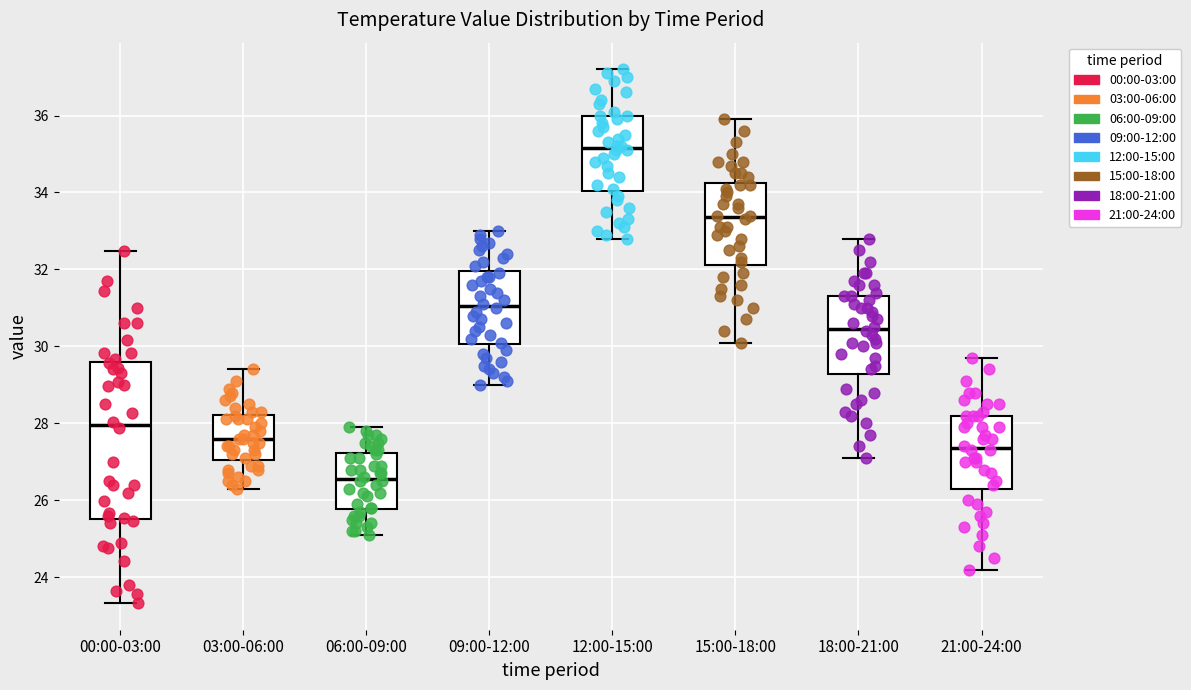

Reading left to right, read every box against the y-axis: the position of its median line, the range the box covers, and the ends of its whiskers. The values are not printed on the chart, so give them approximately, as read against the axis.

00:00-03:00: median 28.0, box 25.6 to 29.6, whiskers 23.4 to 32.4
03:00-06:00: median 27.6, box 27.0 to 28.2, whiskers 26.4 to 29.4
06:00-09:00: median 26.6, box 25.8 to 27.2, whiskers 25.2 to 28.0
09:00-12:00: median 31.0, box 30.0 to 32.0, whiskers 29.0 to 33.0
12:00-15:00: median 35.2, box 34.0 to 36.0, whiskers 32.8 to 37.2
15:00-18:00: median 33.4, box 32.2 to 34.2, whiskers 30.2 to 36.0
18:00-21:00: median 30.4, box 29.2 to 31.4, whiskers 27.2 to 32.8
21:00-24:00: median 27.4, box 26.4 to 28.2, whiskers 24.2 to 29.8